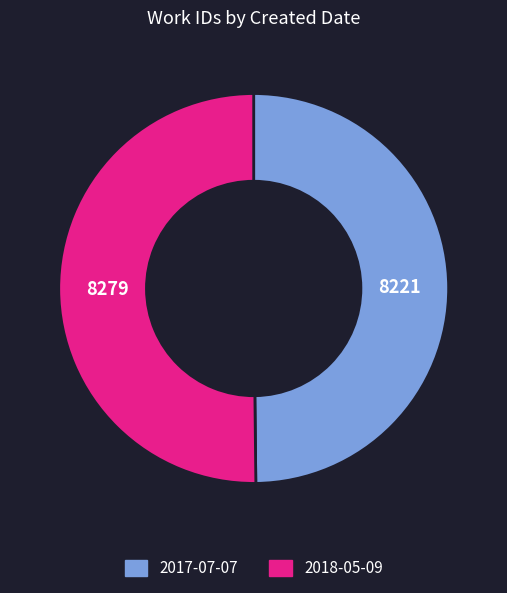

Do 2017-07-07 and 2018-05-09 together represent more than half of the pie?

Yes